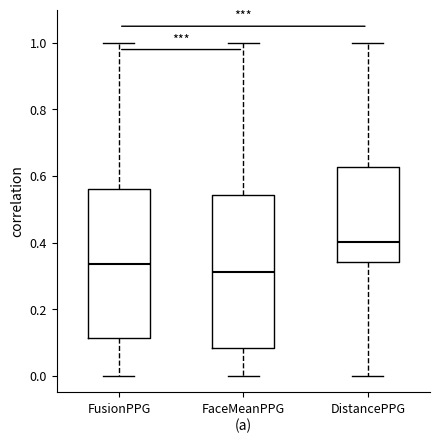

Which box's median line is the highest?

DistancePPG